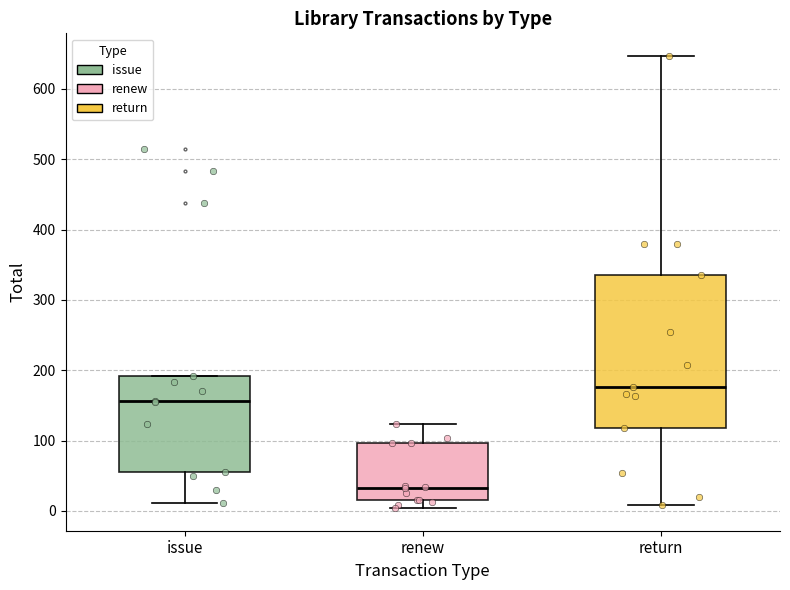

Which box is the tallest, from its lower edge to its upper edge?

return